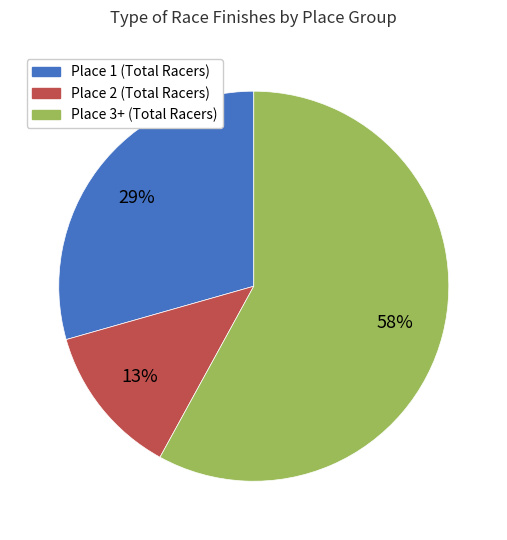

Does any single category account for the majority?

Yes